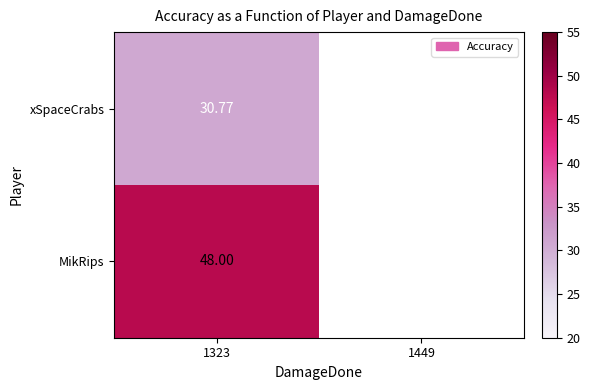

The value of MikRips at 1323 is 22.8. True or false?

False